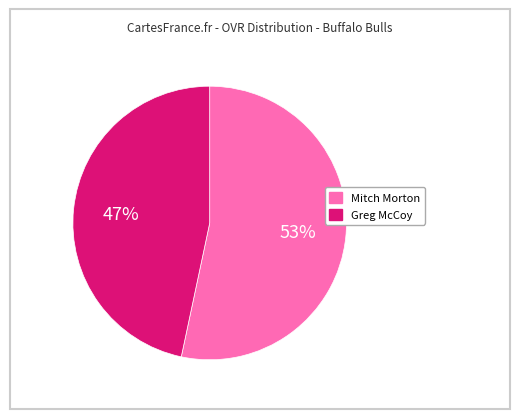

Approximately how many times larger is the value at Greg McCoy compared to Mitch Morton?

0.9